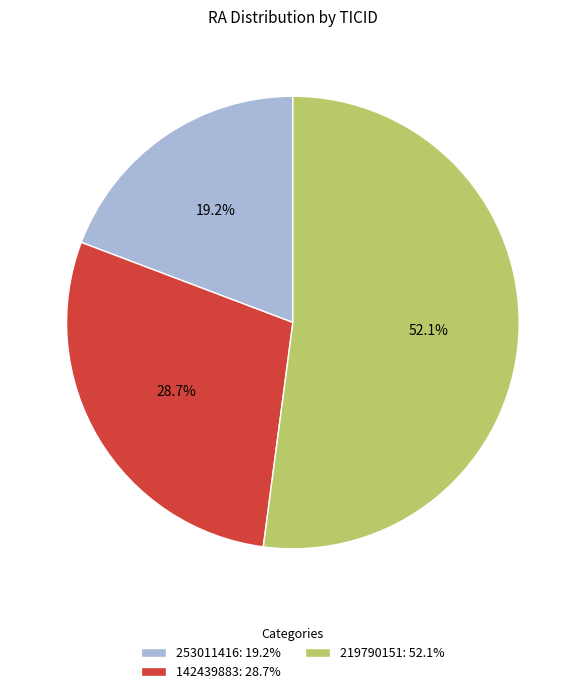

How many segments does this pie chart have?

3